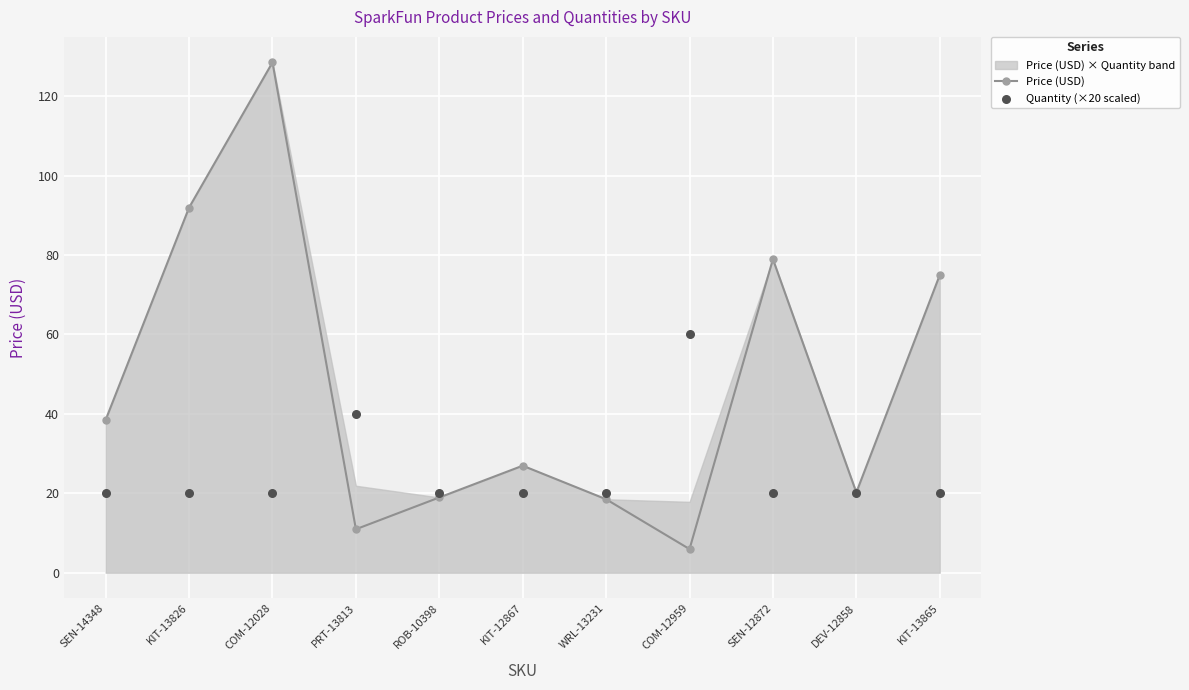

Which series has the largest Y range (max minus min)?

Price (USD)